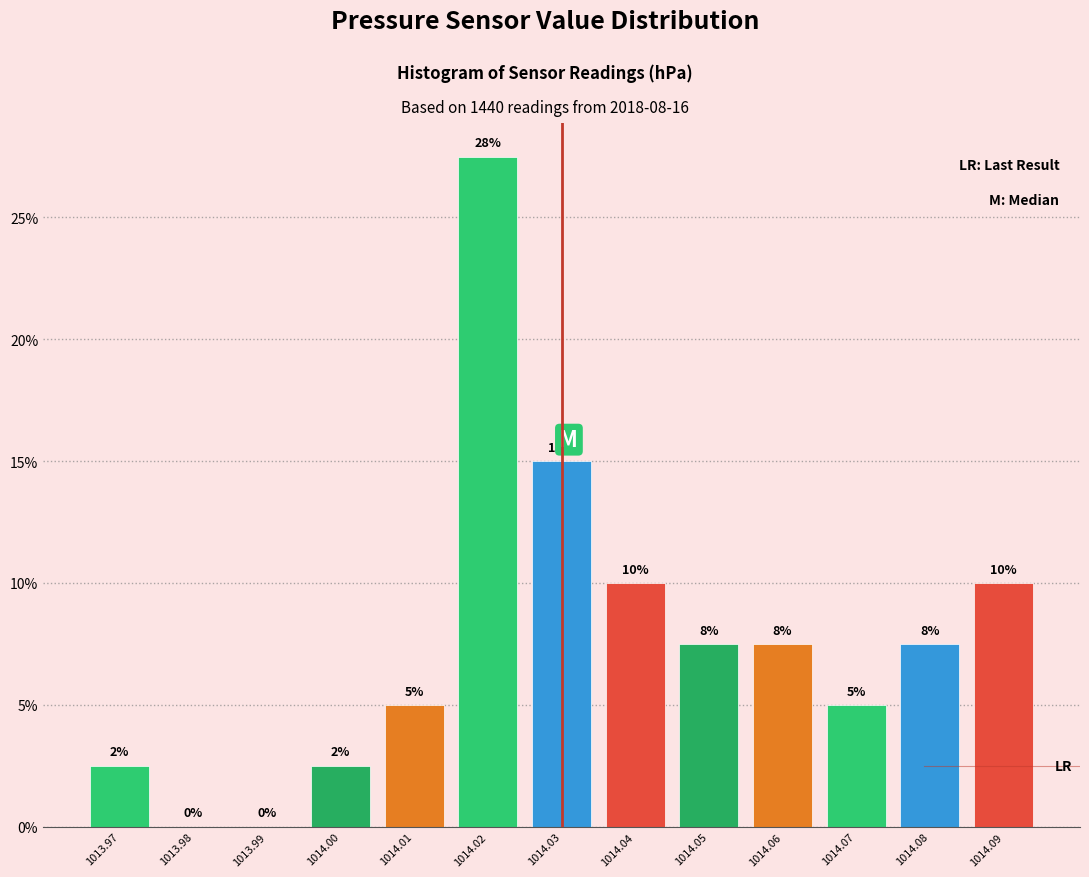

Over which range of the x-axis is the bar tallest?

1014.015 to 1014.025